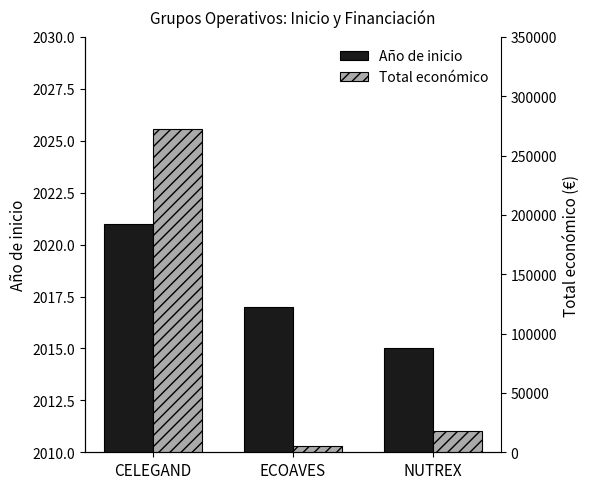

The value of Total económico at CELEGAND is 425432. True or false?

False